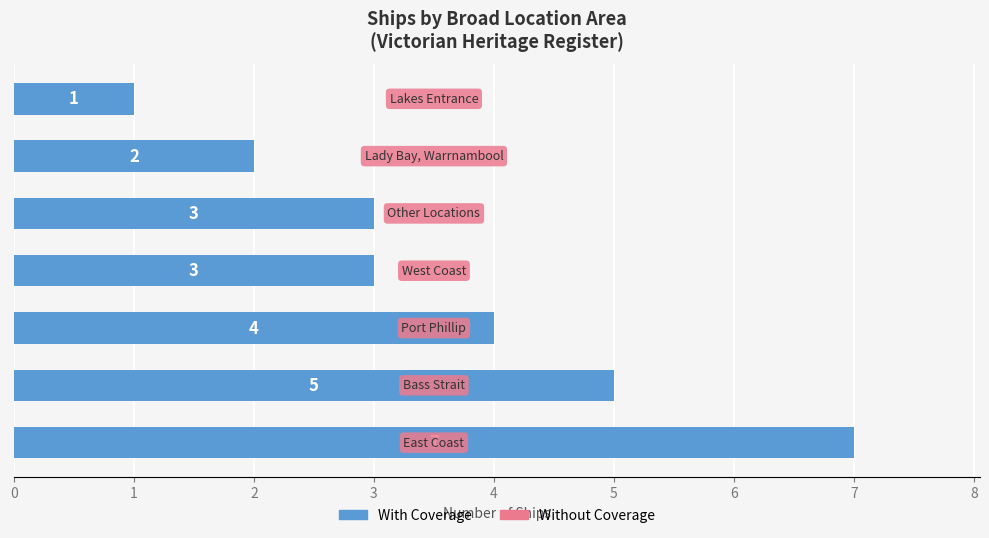

How many values are between 2 and 5?

5